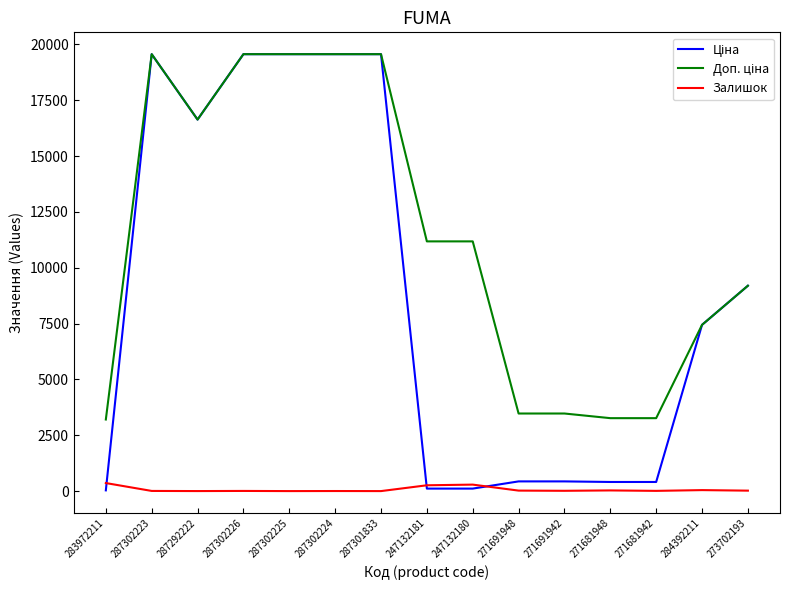

At which label does Ціна first exceed 7444?

287302223